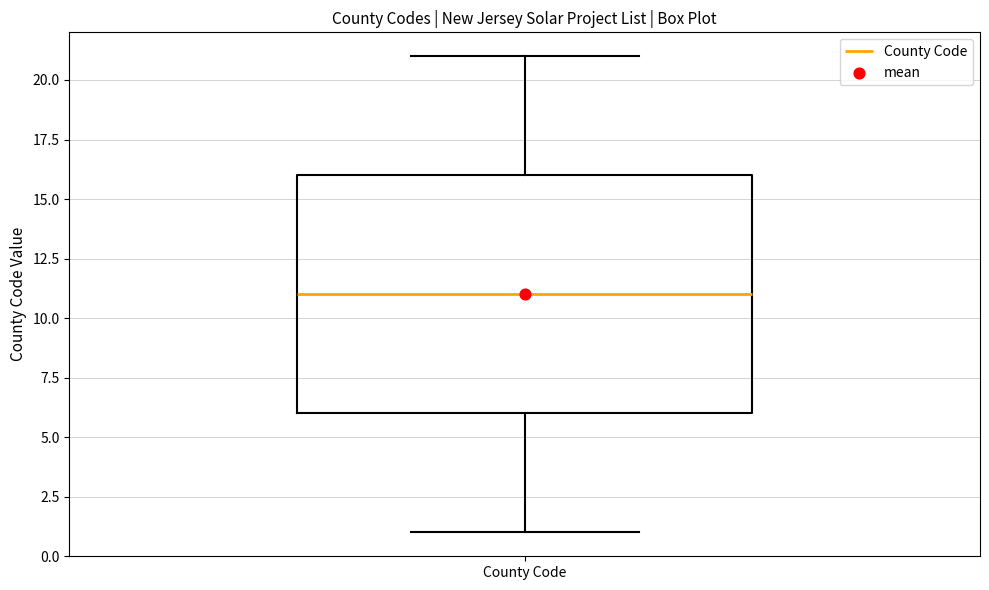

Where is the upper edge of the box for County Code on the y-axis? The values are not printed on the chart, so give them approximately, as read against the axis.

16